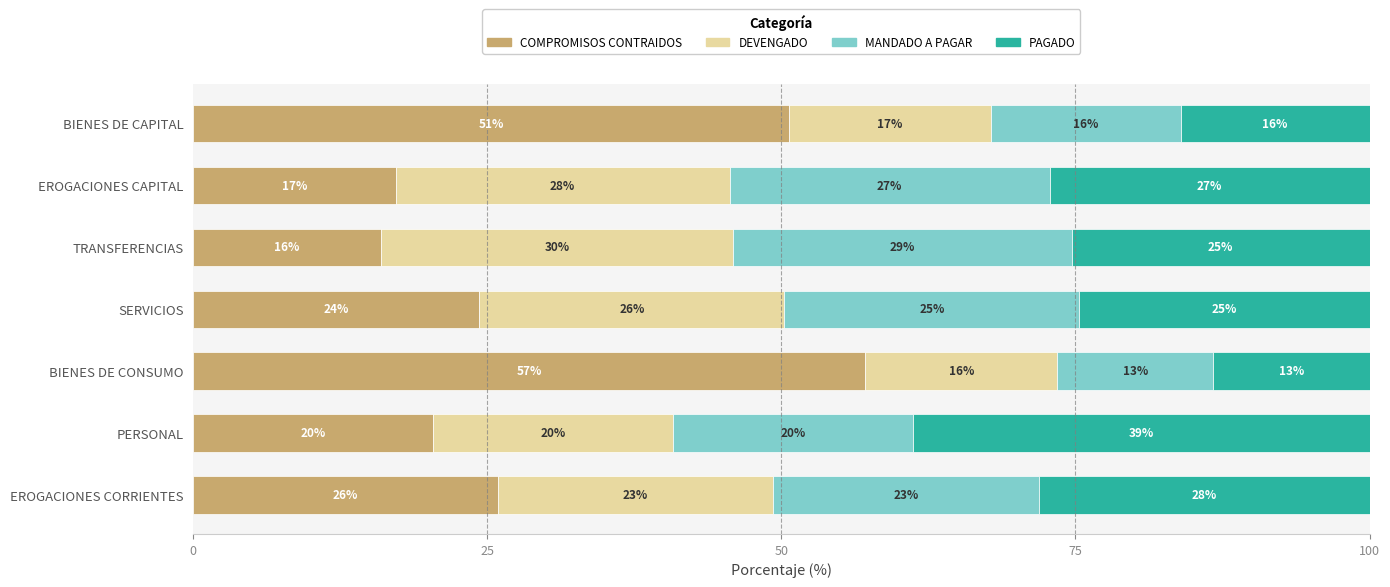

Reading left to right, transcribe all the data shown in this chart.

COMPROMISOS CONTRAIDOS: 25.9	20.4	57.1	24.3	16.0	17.2	50.7
DEVENGADO: 23.4	20.4	16.3	25.9	29.9	28.4	17.2
MANDADO A PAGAR: 22.6	20.4	13.3	25.0	28.8	27.2	16.1
PAGADO: 28.1	38.8	13.3	24.7	25.3	27.2	16.0